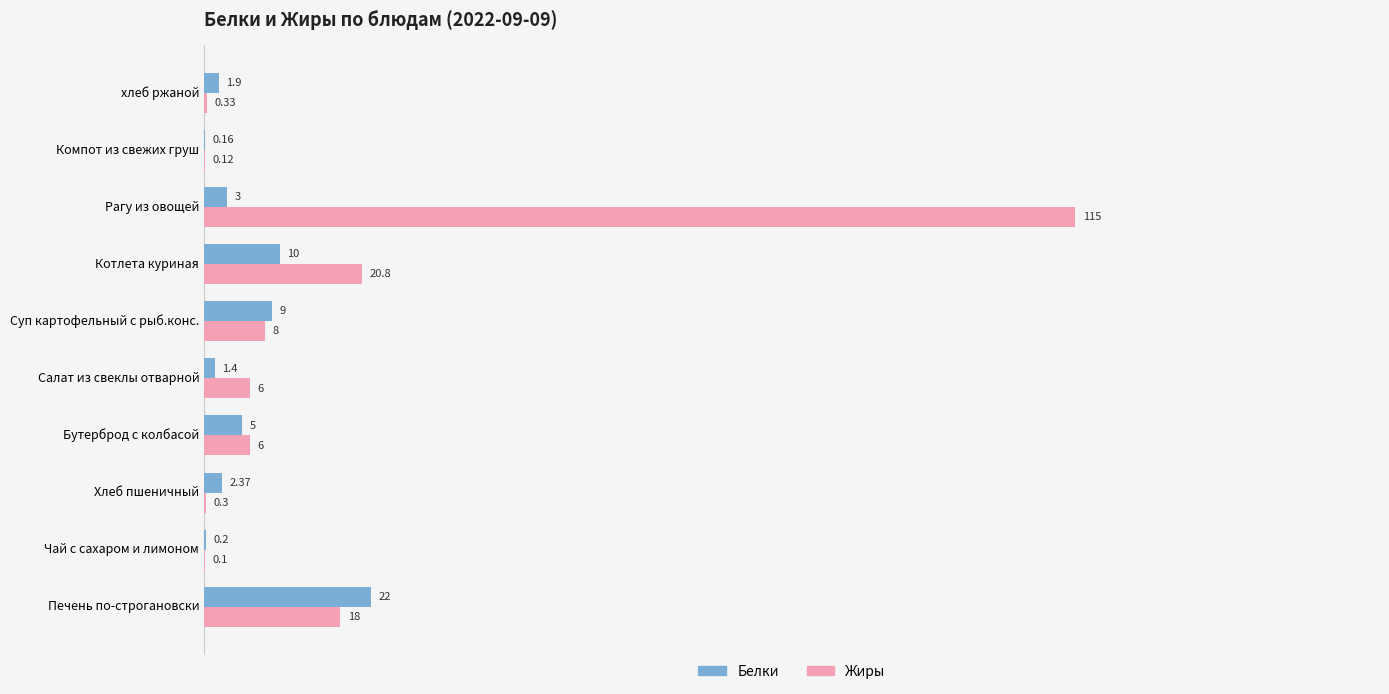

At which category is the sum across all series the highest?

Рагу из овощей